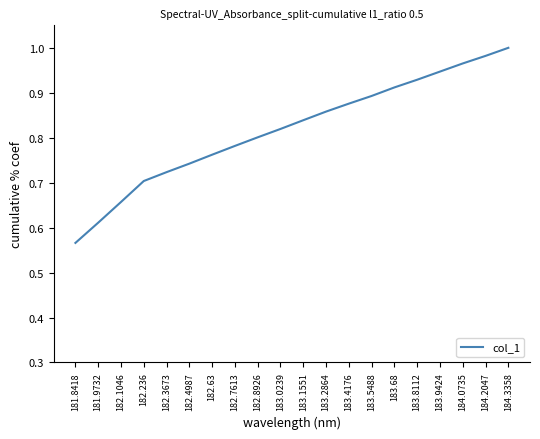

At which category does the chart reach its peak across all series?

184.3358